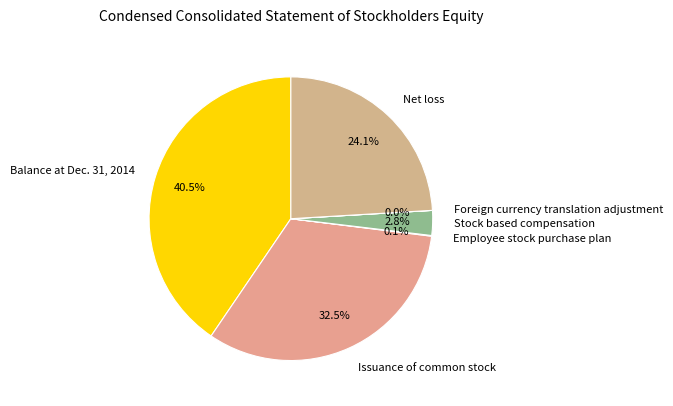

What is the largest slice in the pie chart?

Balance at Dec. 31, 2014